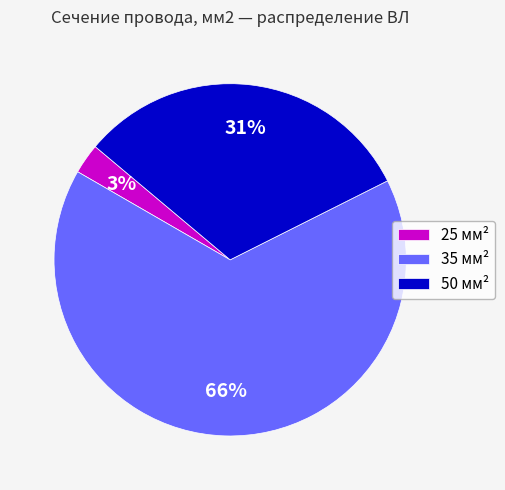

To the nearest percent, what portion does 35 represent?

66%